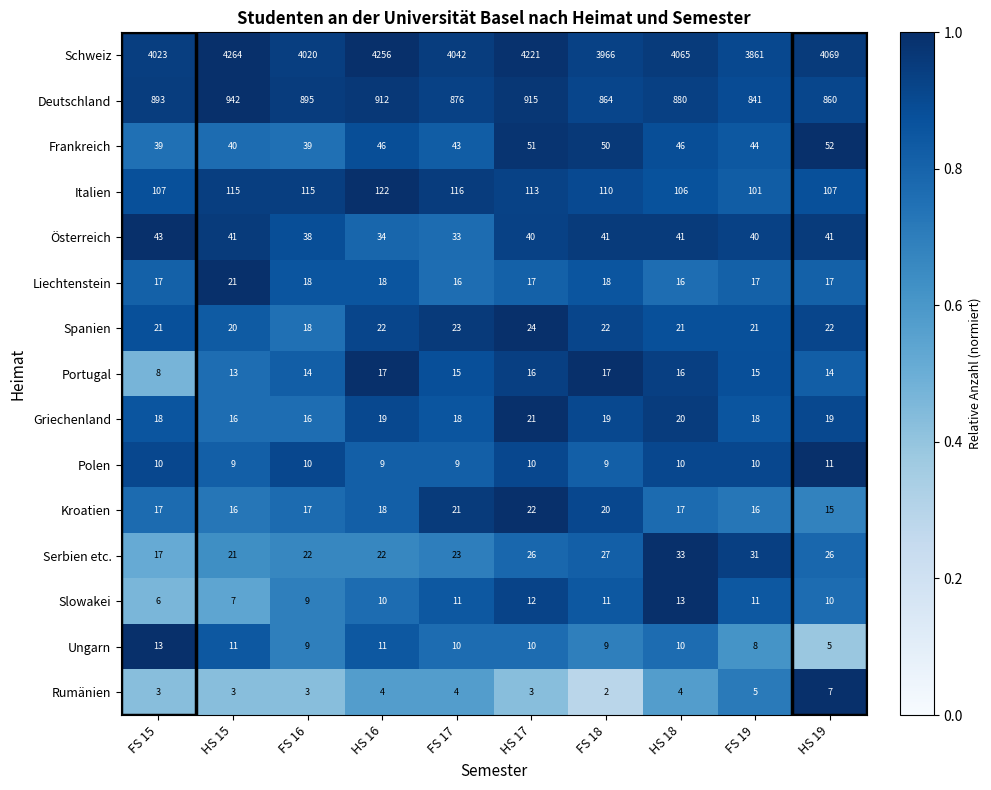

What is the difference between the second highest and minimum values in the Griechenland series?

4